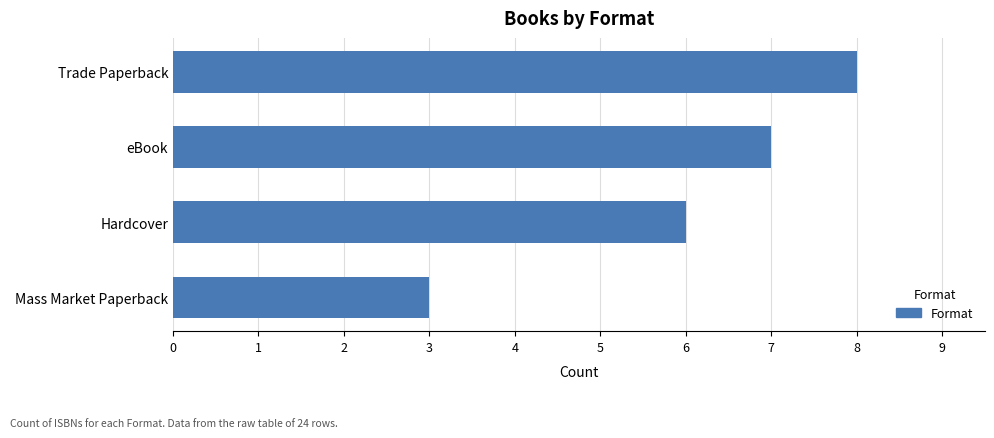

Rank the categories by value from lowest to highest.

Mass Market Paperback, Hardcover, eBook, Trade Paperback